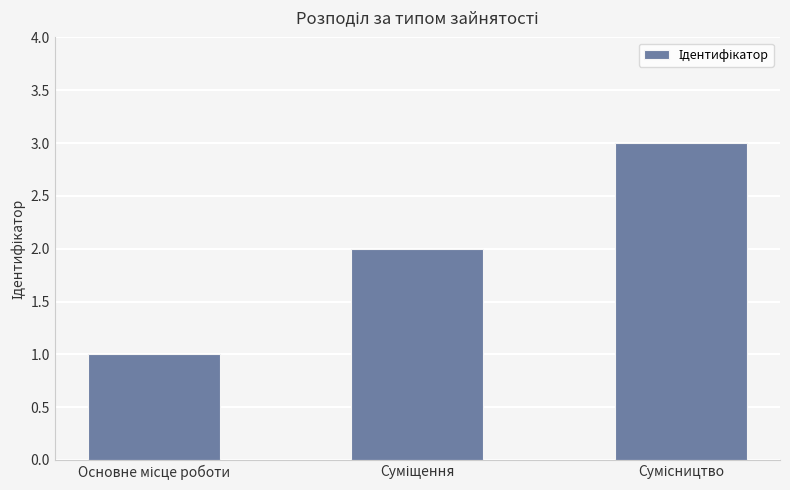

How many bars are there in total?

3